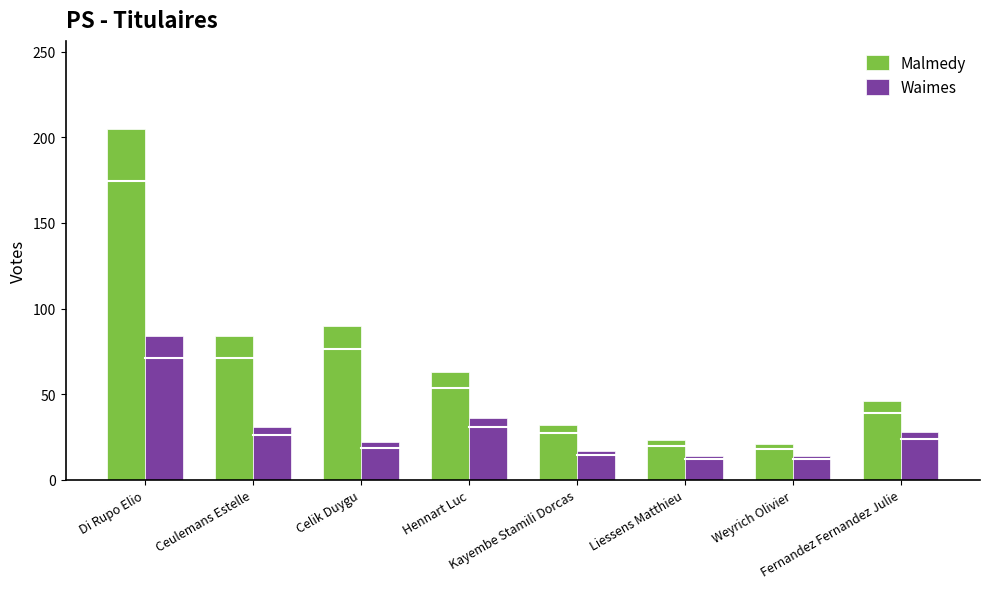

What is the approximate value of Malmedy at Weyrich Olivier?

21